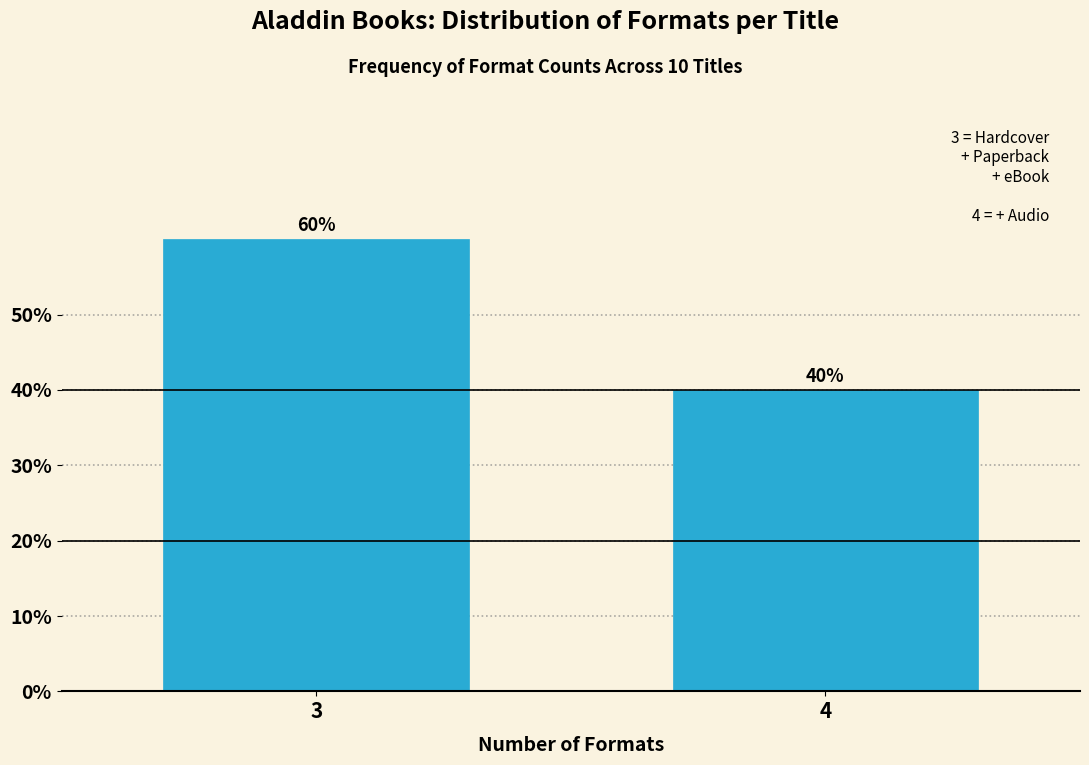

Reading right to left, transcribe all the data shown in this chart.

4=40	3=60